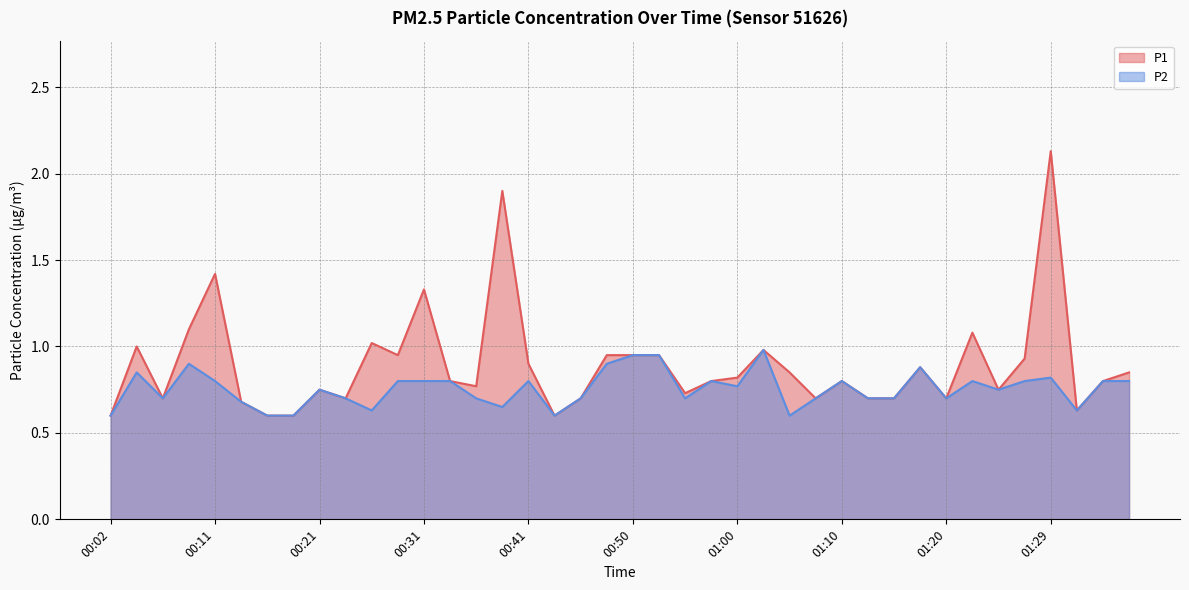

True or false: P1 and P2 cross at least once.

False